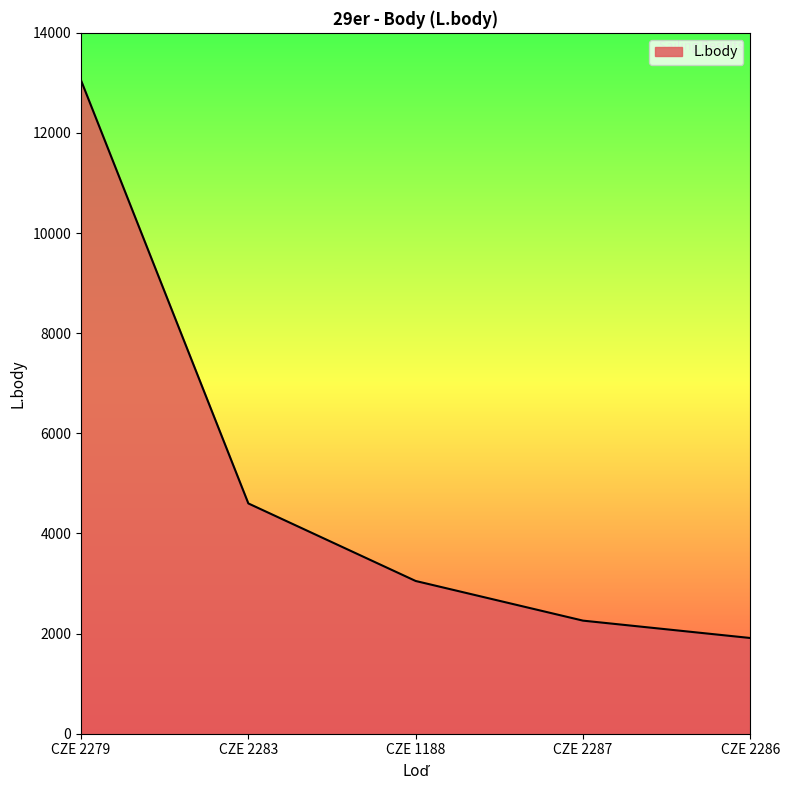

Is it true that the value at CZE 1188 is 1163?

False